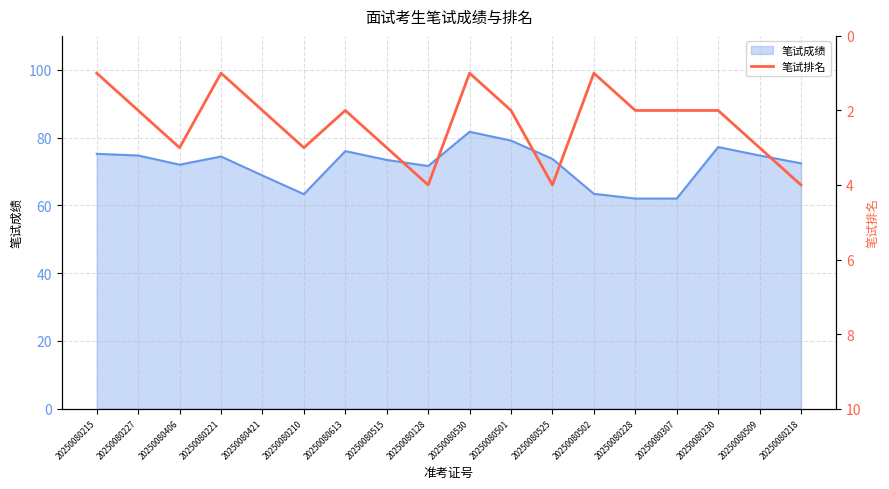

Count the values in the range 2 to 3.

11